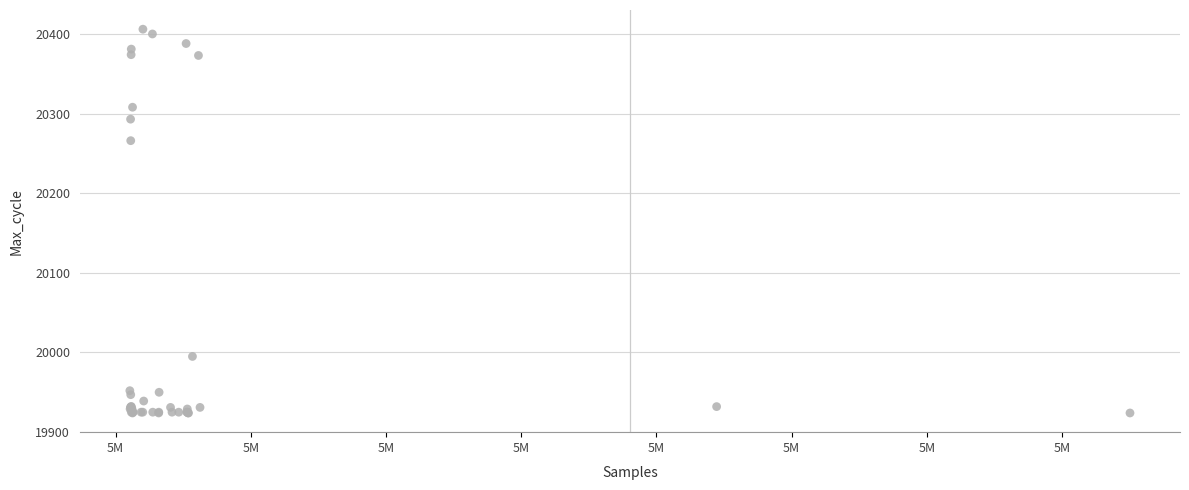

What Y value in the scatter plot is closest to 20165?

20266